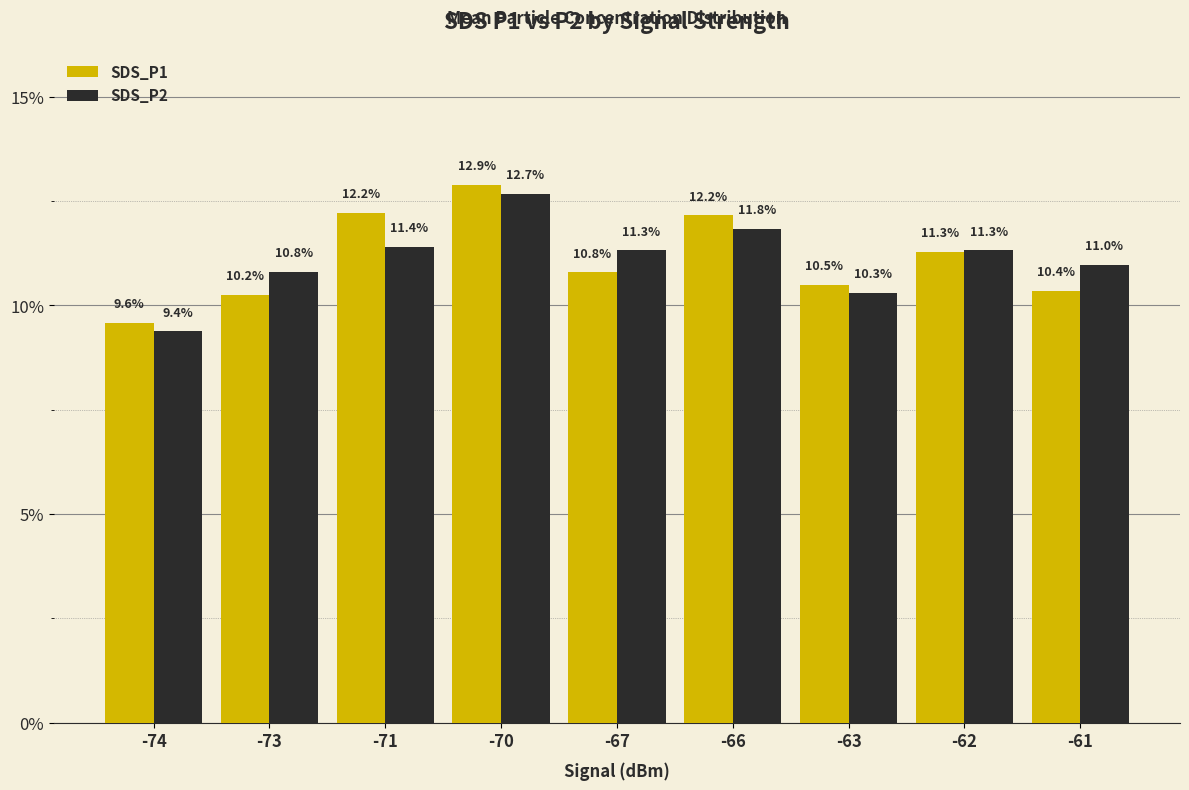

What is the greatest value displayed?

12.9